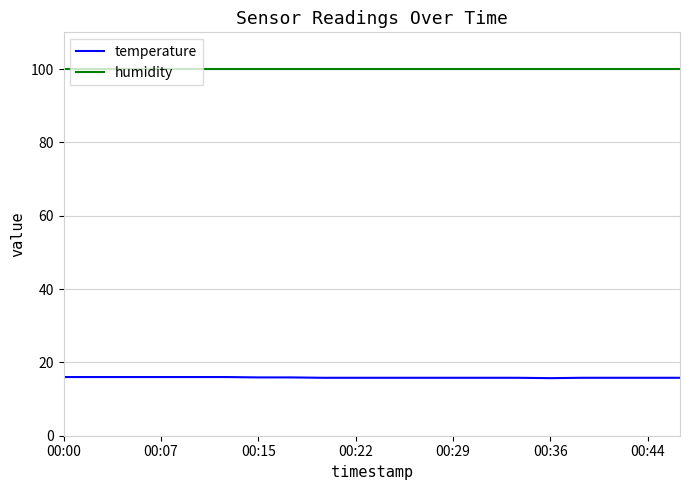

Which series has the largest total across all categories?

humidity